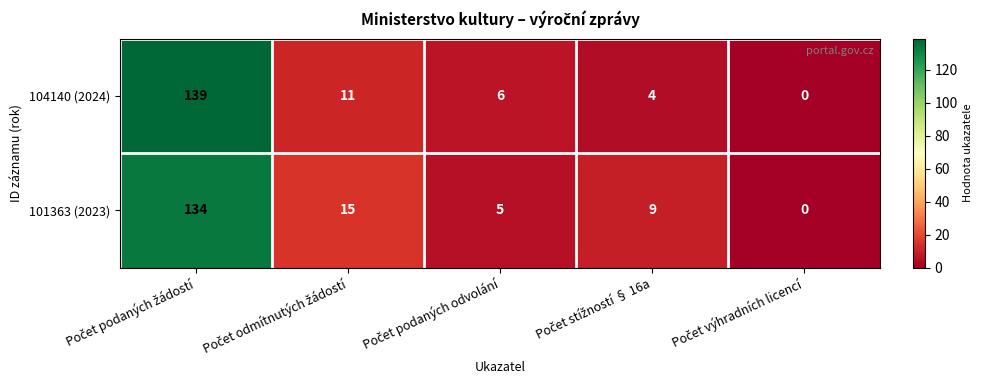

What is the maximum value for 104140 (2024)?

139